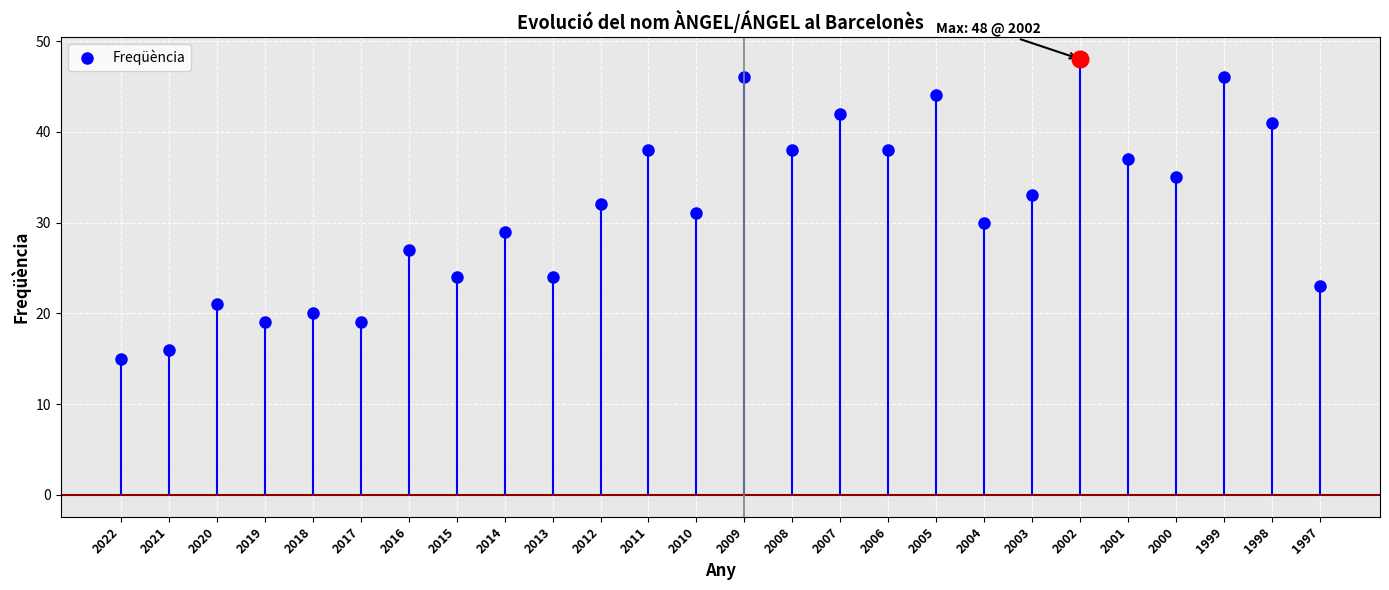

What is the difference between the second highest and second lowest values?

30